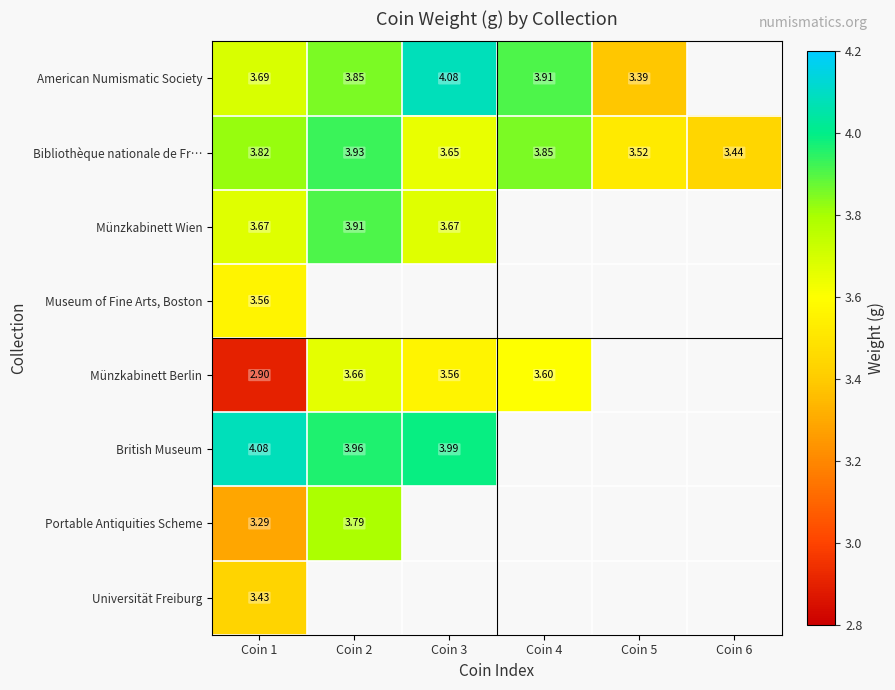

Is the value of Münzkabinett Berlin at Coin 4 greater than the value of American Numismatic Society at Coin 1?

No